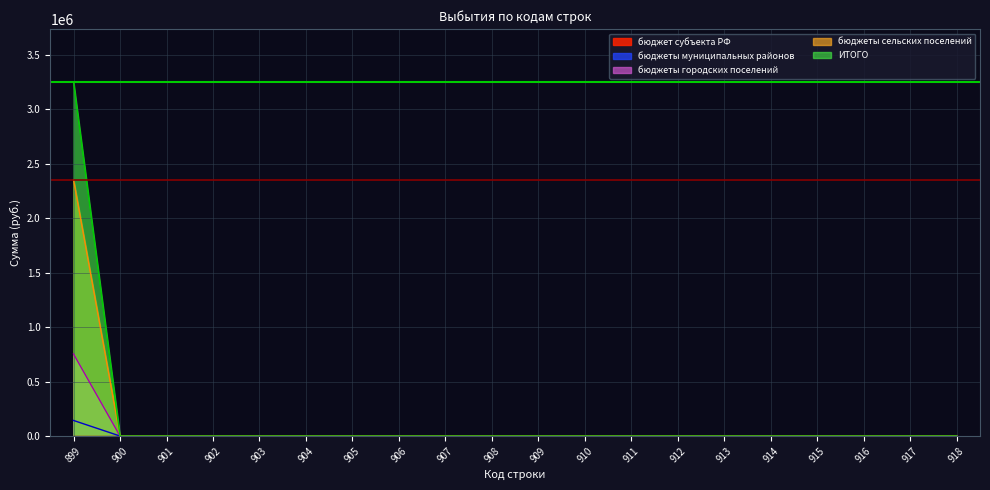

Is it true that бюджеты муниципальных районов equals -54567 at 903?

False